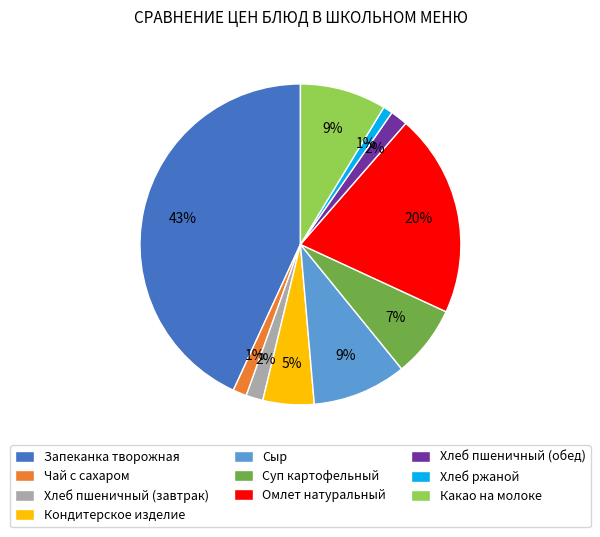

What is the largest slice in the pie chart?

Запеканка творожная